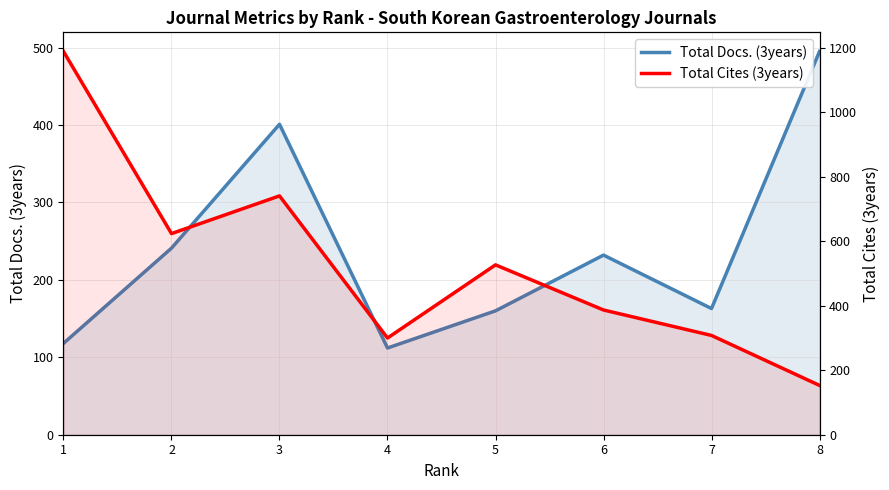

Which category has the lowest value in the Total Docs. (3years) series?

4